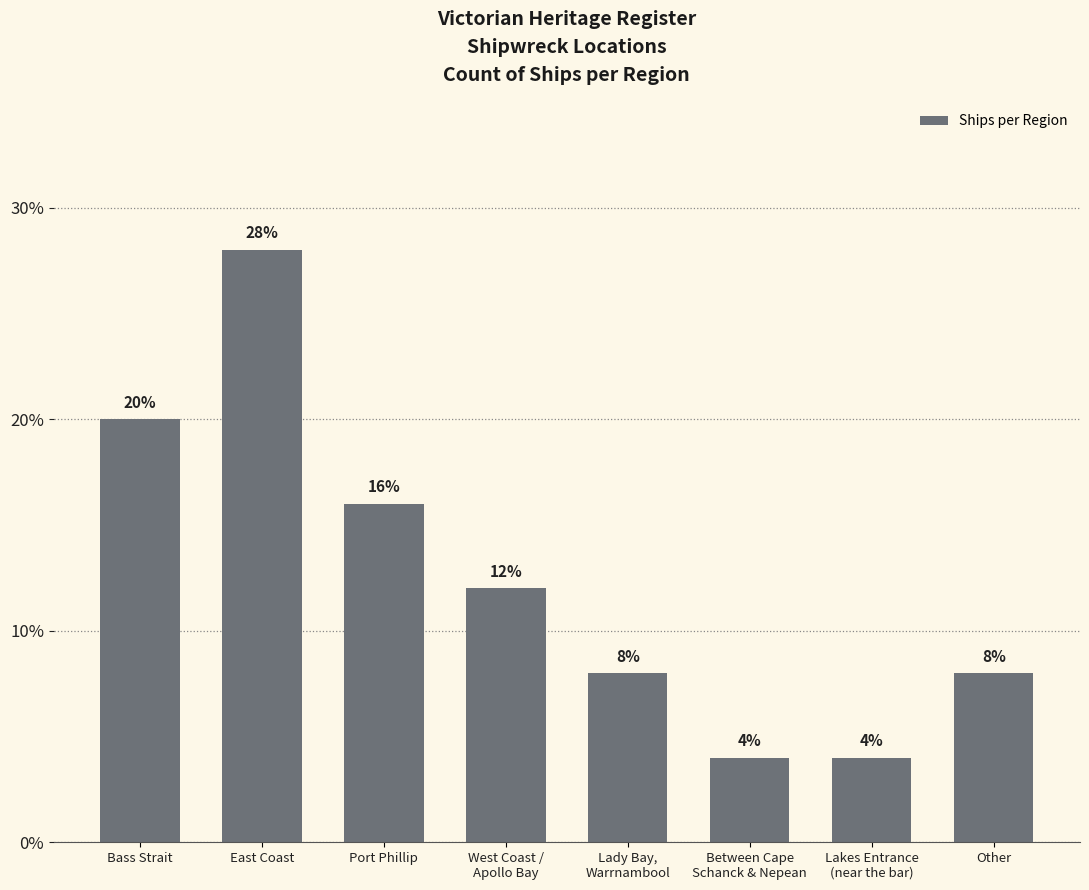

Reading right to left, list all the values displayed in this chart.

Other=8.0	Lakes Entrance
(near the bar)=4.0	Between Cape
Schanck & Nepean=4.0	Lady Bay,
Warrnambool=8.0	West Coast /
Apollo Bay=12.0	Port Phillip=16.0	East Coast=28.0	Bass Strait=20.0